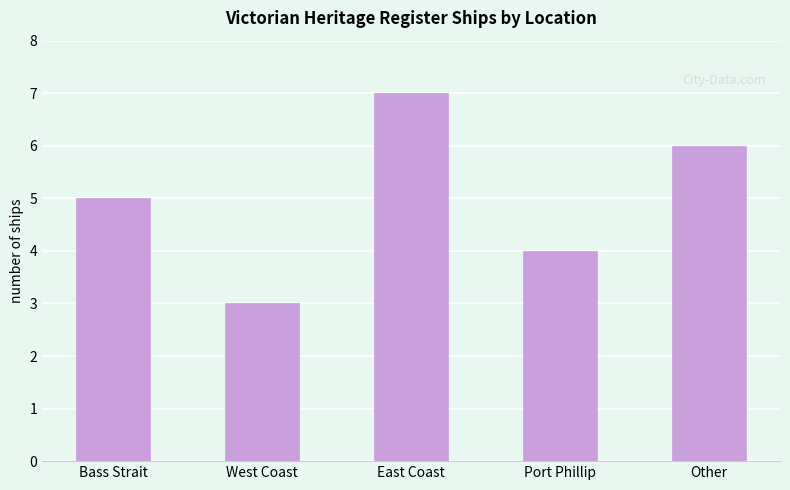

List the labels in order of value, largest first.

East Coast, Other, Bass Strait, Port Phillip, West Coast